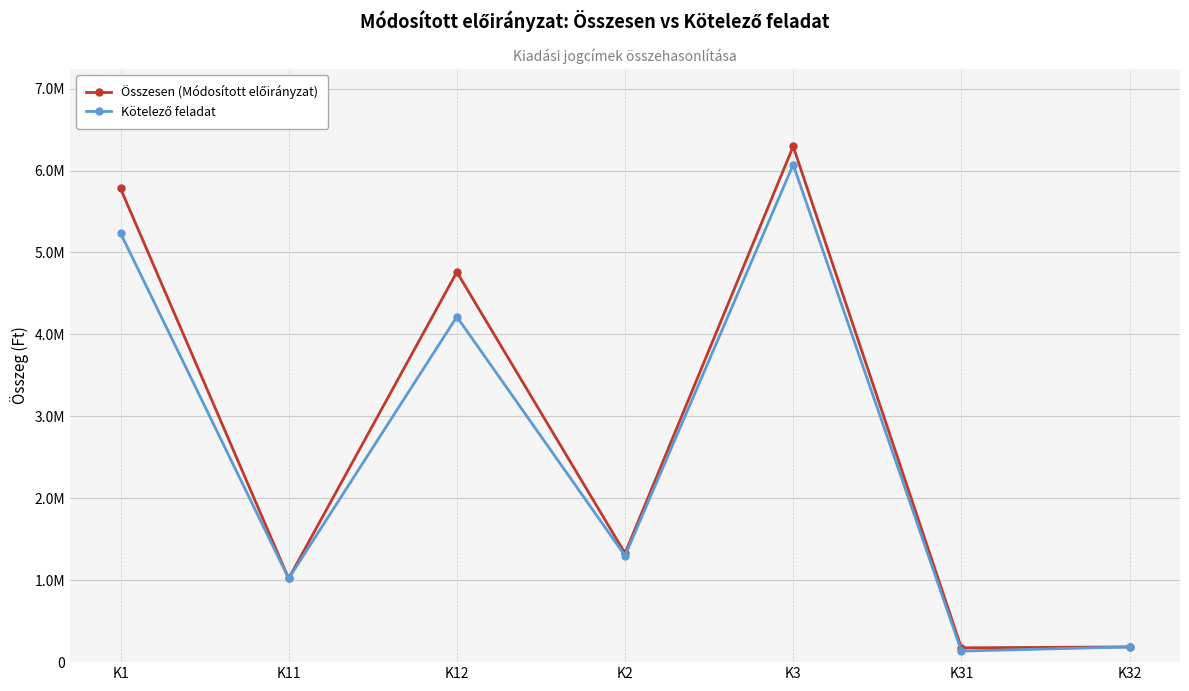

List the series in order of their overall mean, lowest first.

Kötelező feladat, Összesen (Módosított előirányzat)